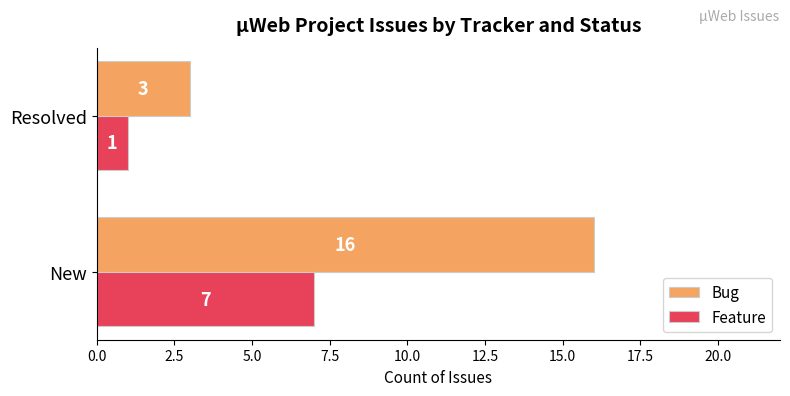

What is the difference between the highest and lowest values at New?

9